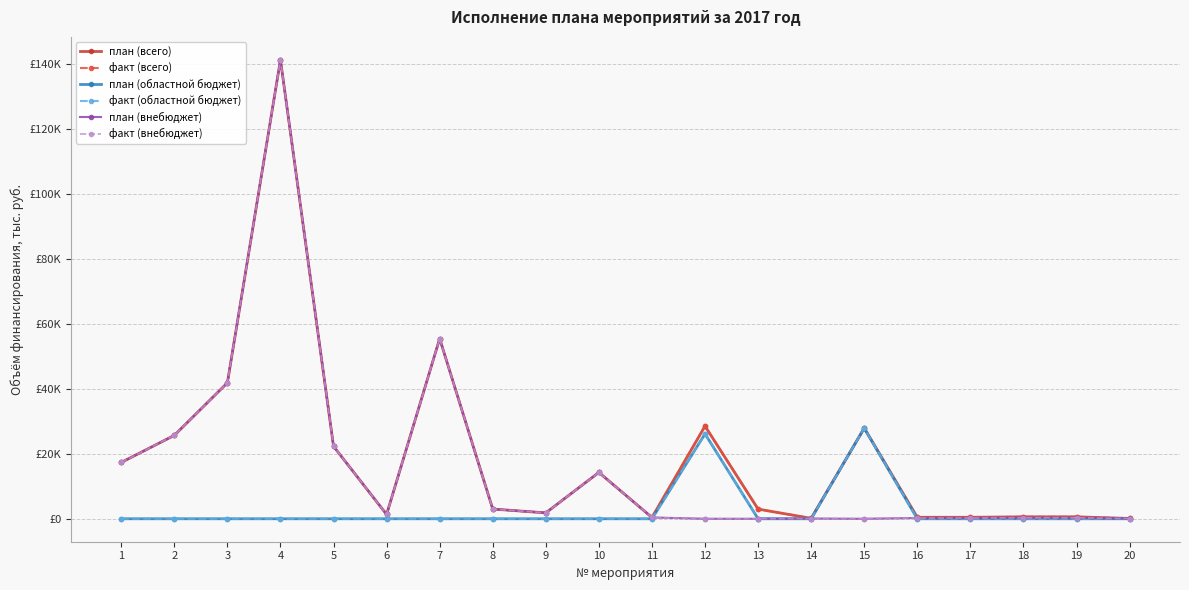

What is the sum of the факт (внебюджет) values at 11 and 10?

14685.0